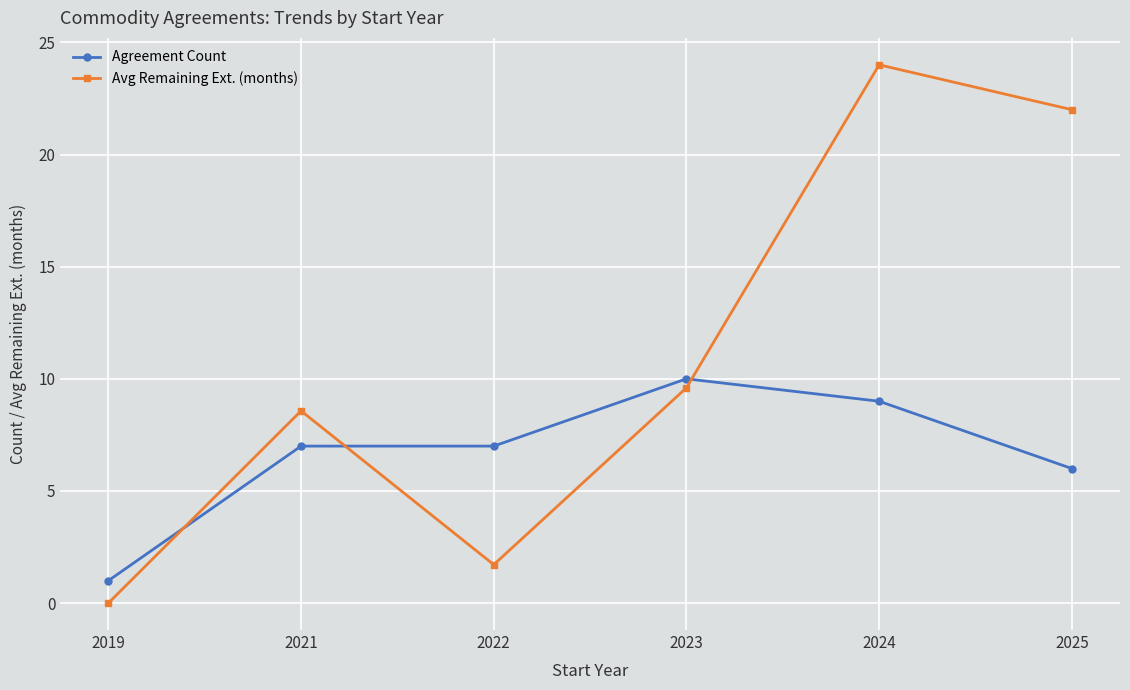

True or false: Avg Remaining Ext. (months) and Agreement Count intersect in this chart.

True